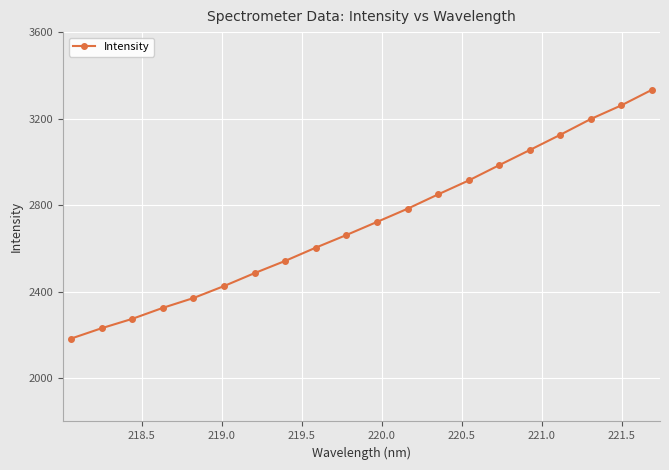

What is the smallest value displayed?

2183.1